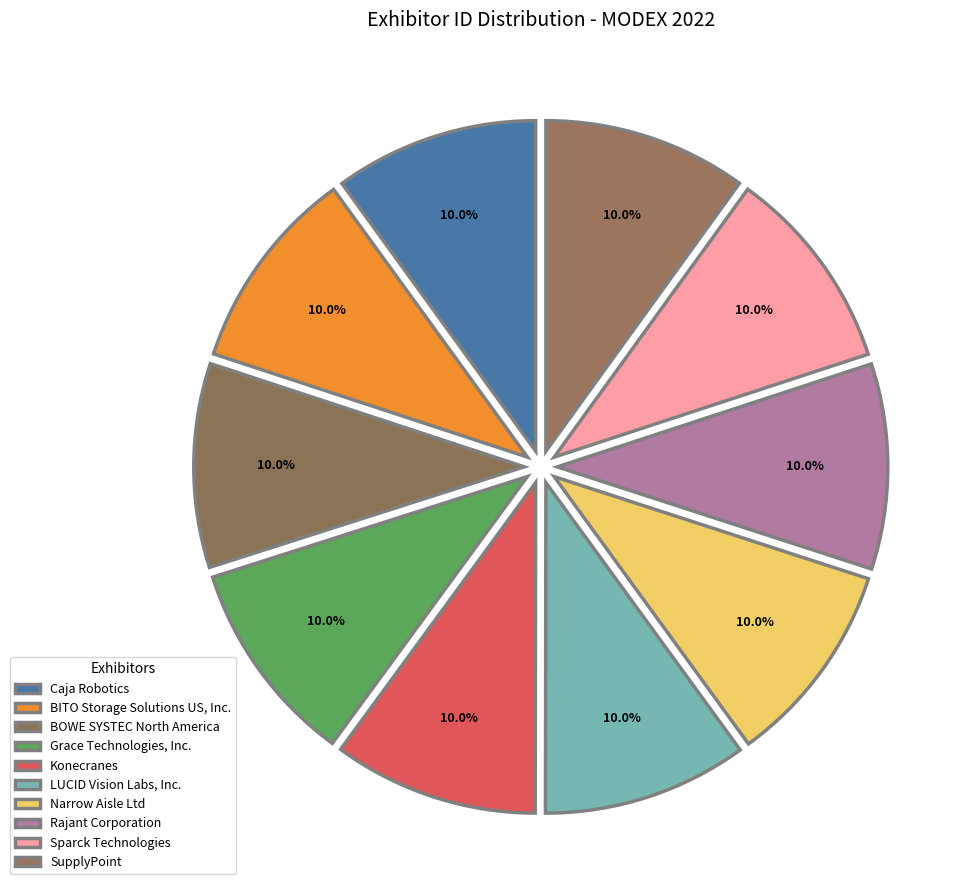

Is BITO Storage Solutions US, Inc. the majority of the pie?

No